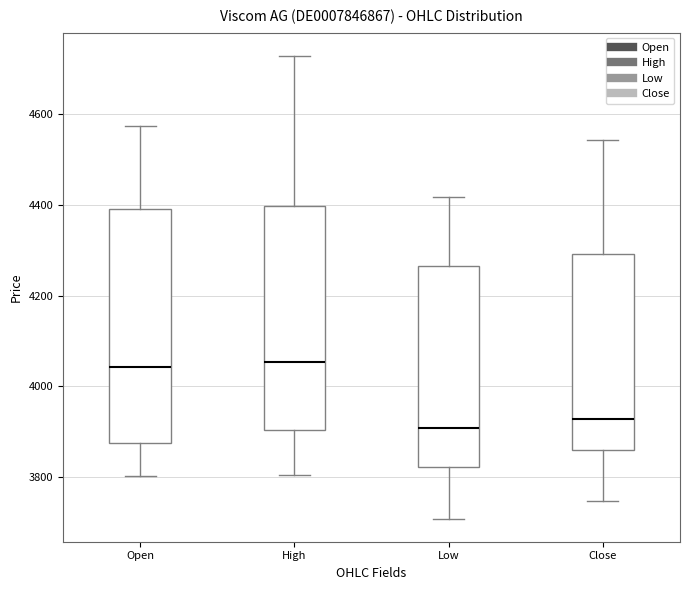

Reading left to right, read every box against the y-axis: the position of its median line, the range the box covers, and the ends of its whiskers. The values are not printed on the chart, so give them approximately, as read against the axis.

Open: median 4040, box 3880 to 4400, whiskers 3800 to 4580
High: median 4060, box 3900 to 4400, whiskers 3800 to 4720
Low: median 3900, box 3820 to 4260, whiskers 3700 to 4420
Close: median 3920, box 3860 to 4300, whiskers 3740 to 4540